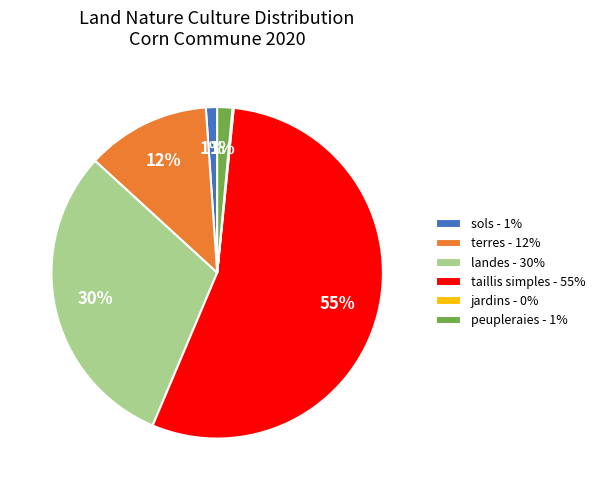

To the nearest percent, what is the difference between the landes - 30% and peupleraies - 1% slice percentages?

29%